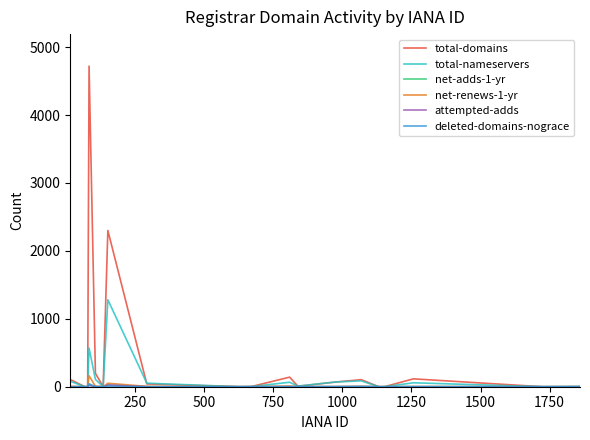

Which series has the largest range (max minus min)?

total-domains